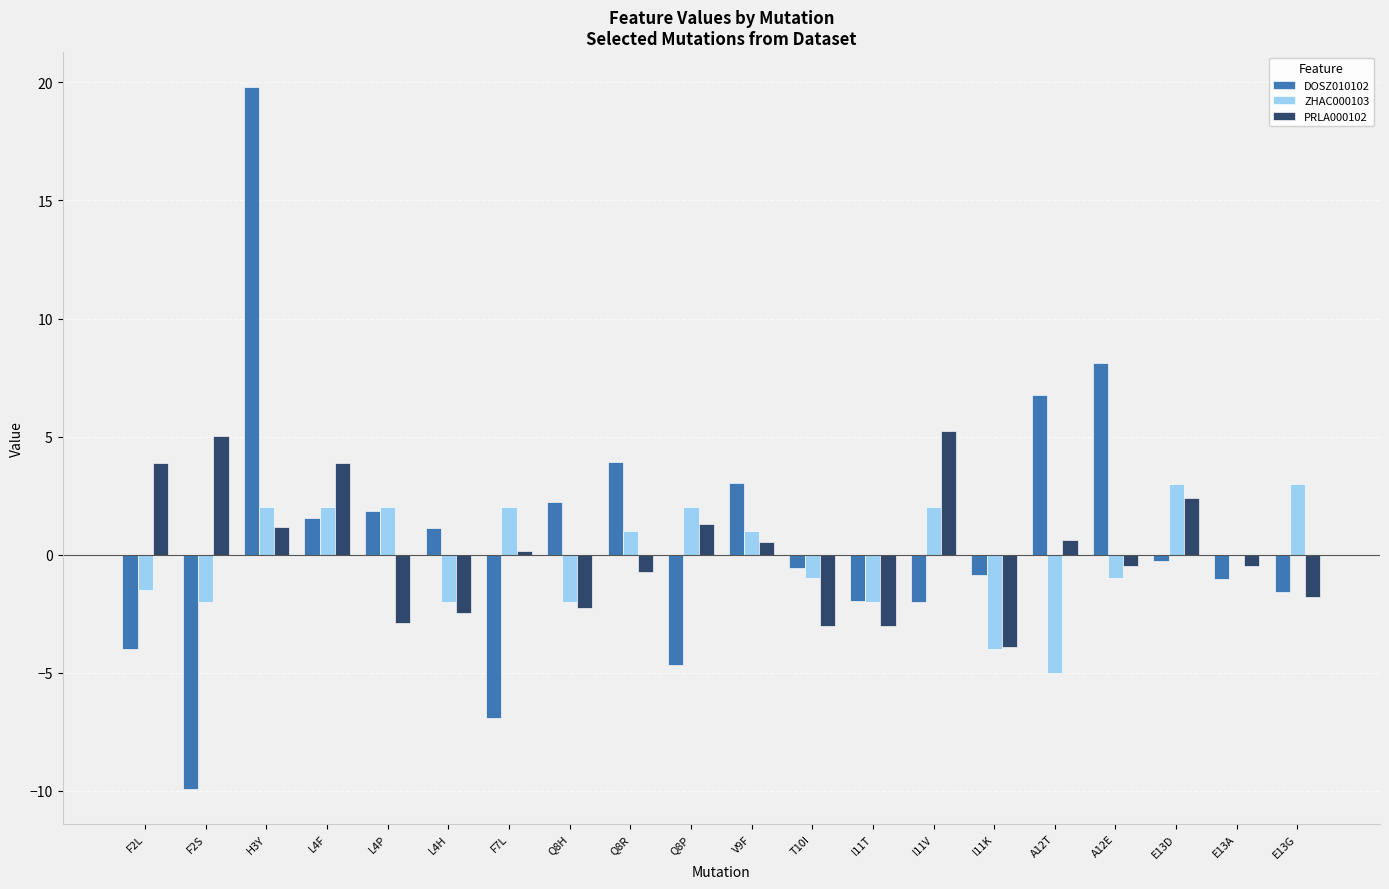

What is the sum of all PRLA000102 values?

3.1